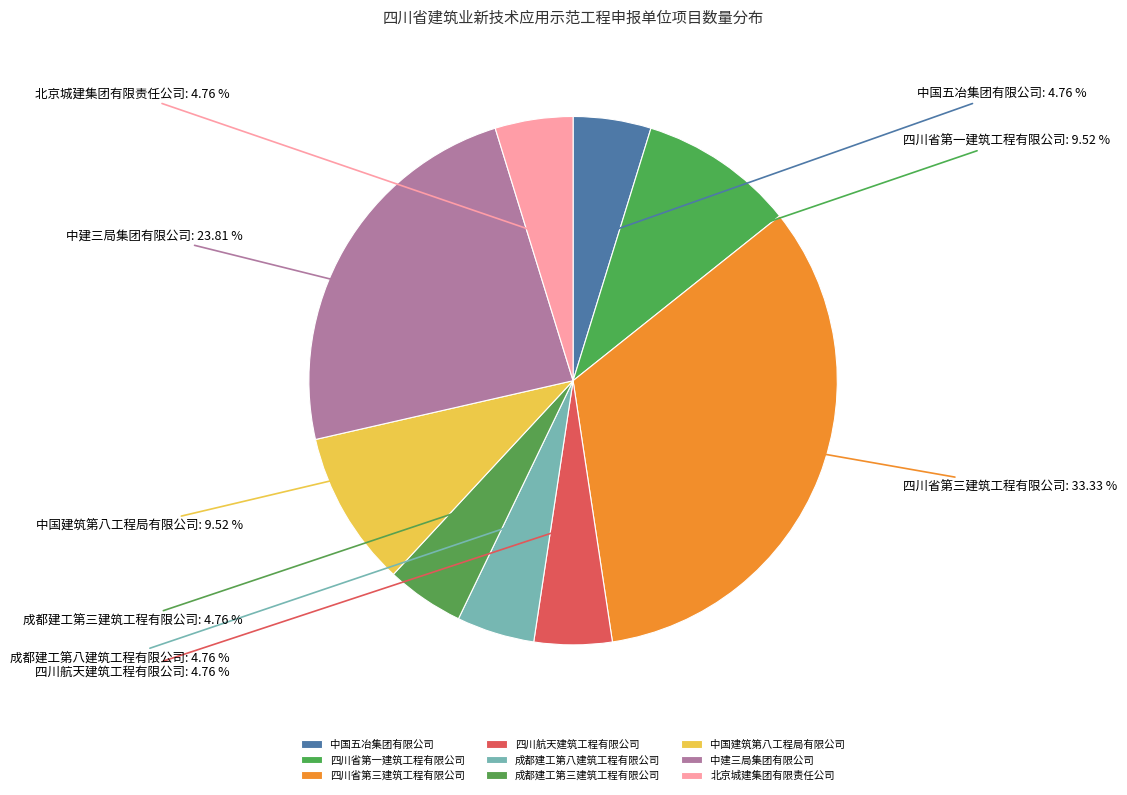

How many segments does this pie chart have?

9